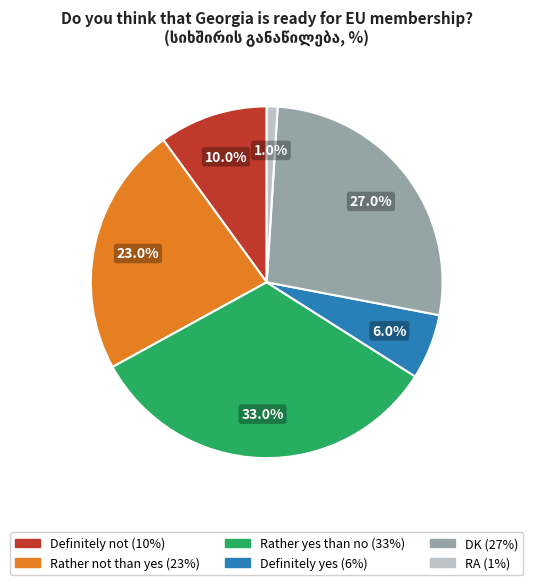

How many slices are in this pie chart?

6